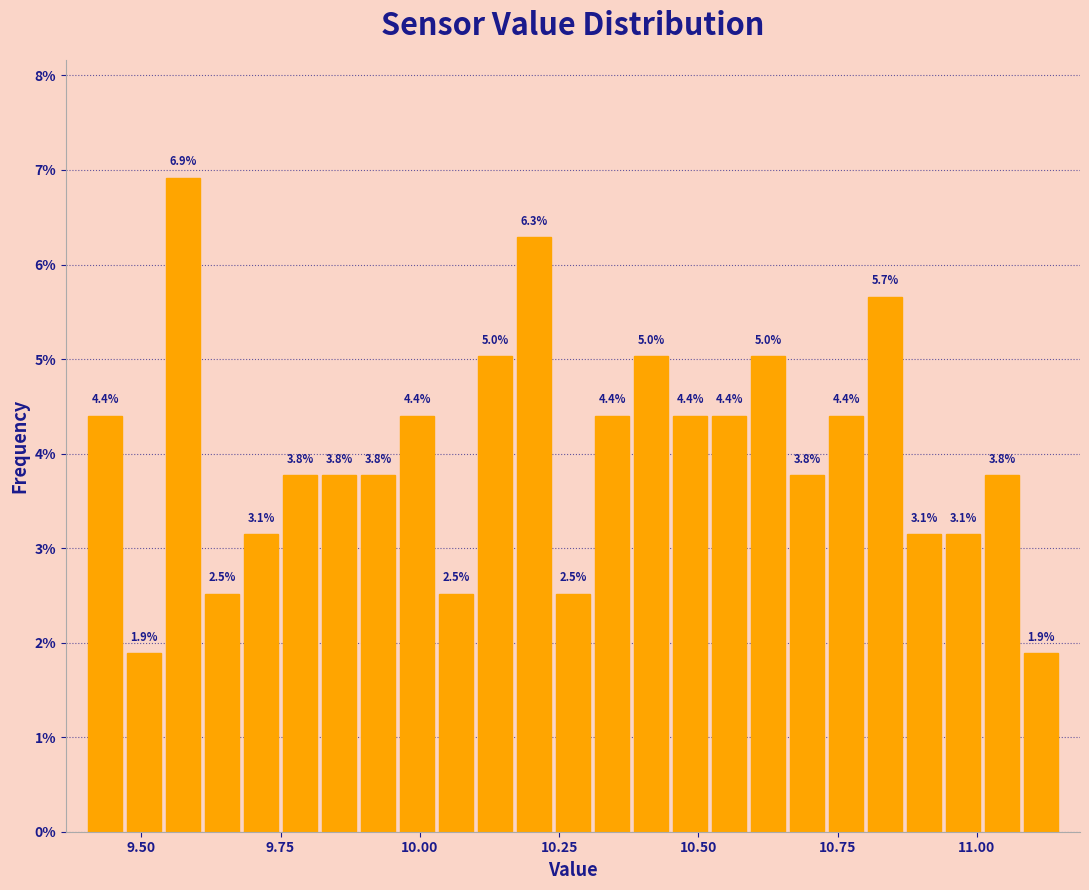

Read against the x-axis, roughly where is the centre of the tallest bar?

9.60